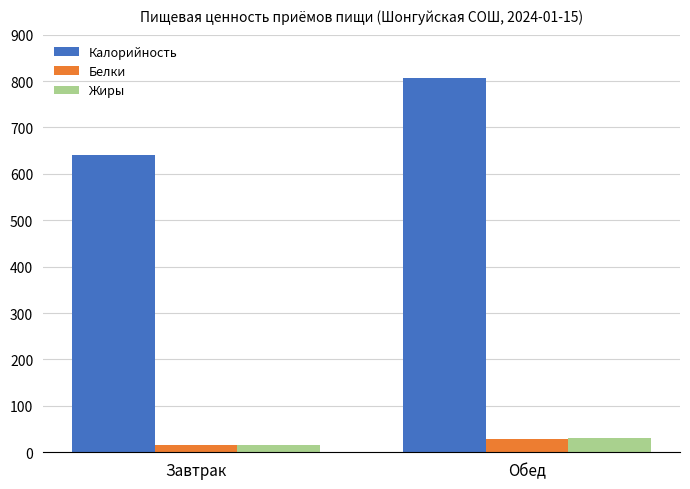

At which category is the sum across all series the highest?

Обед